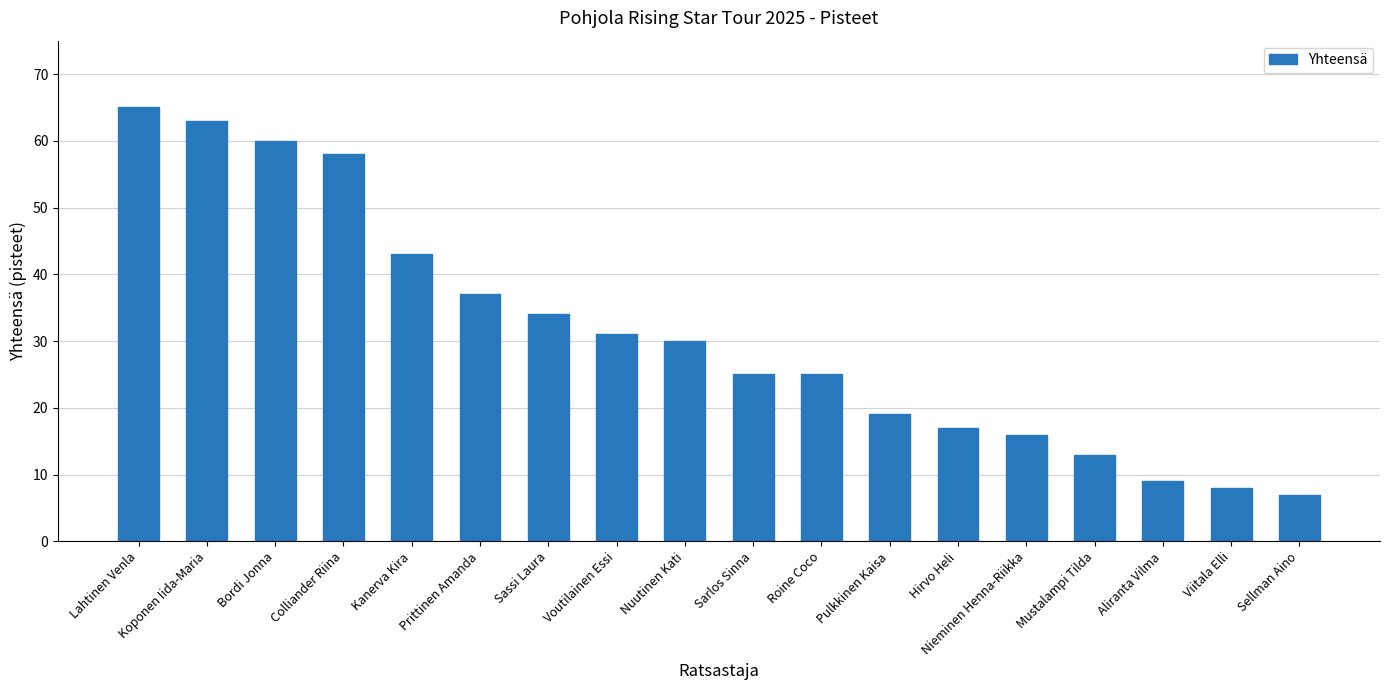

What value does the data have at Lahtinen Venla?

65